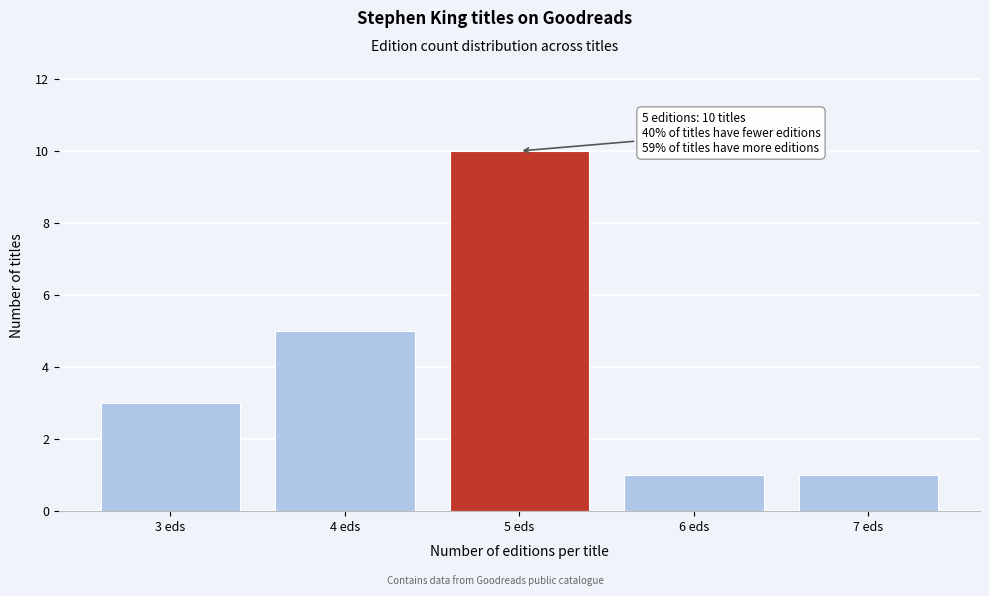

Reading left to right, what are all the values shown in this chart?

3 eds=3	4 eds=5	5 eds=10	6 eds=1	7 eds=1